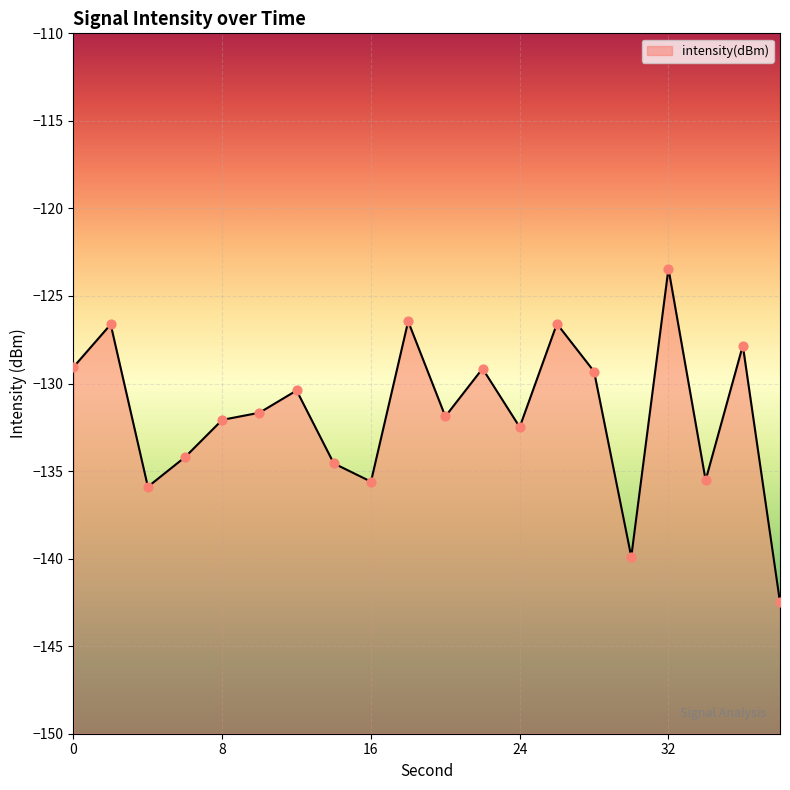

What is the change in value from 4 to 16?

+0.3